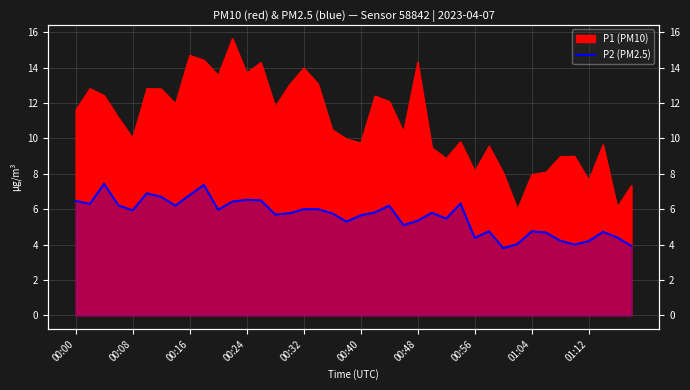

What position from the left is 01:12?

10